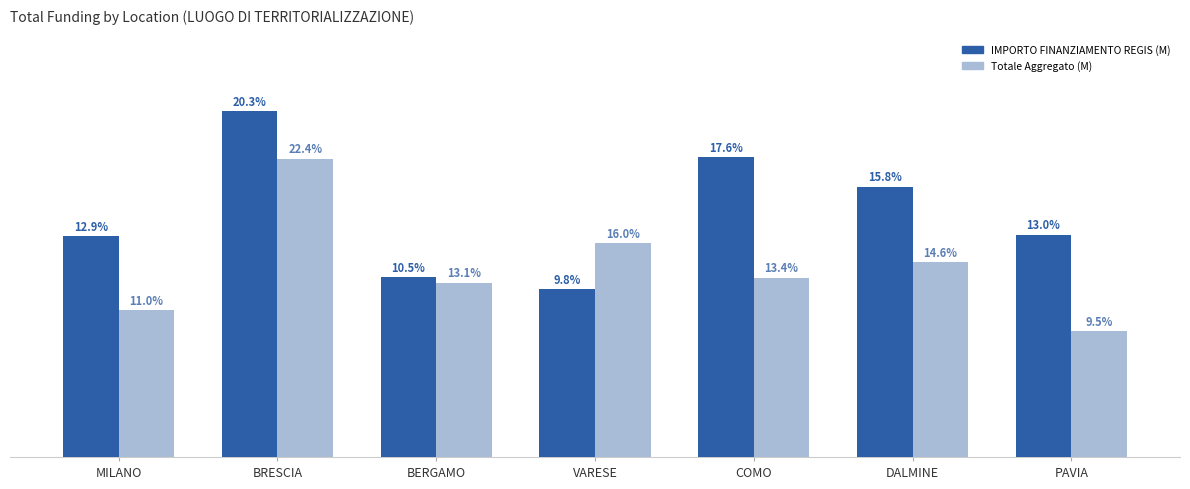

Does the chart contain any negative values?

No